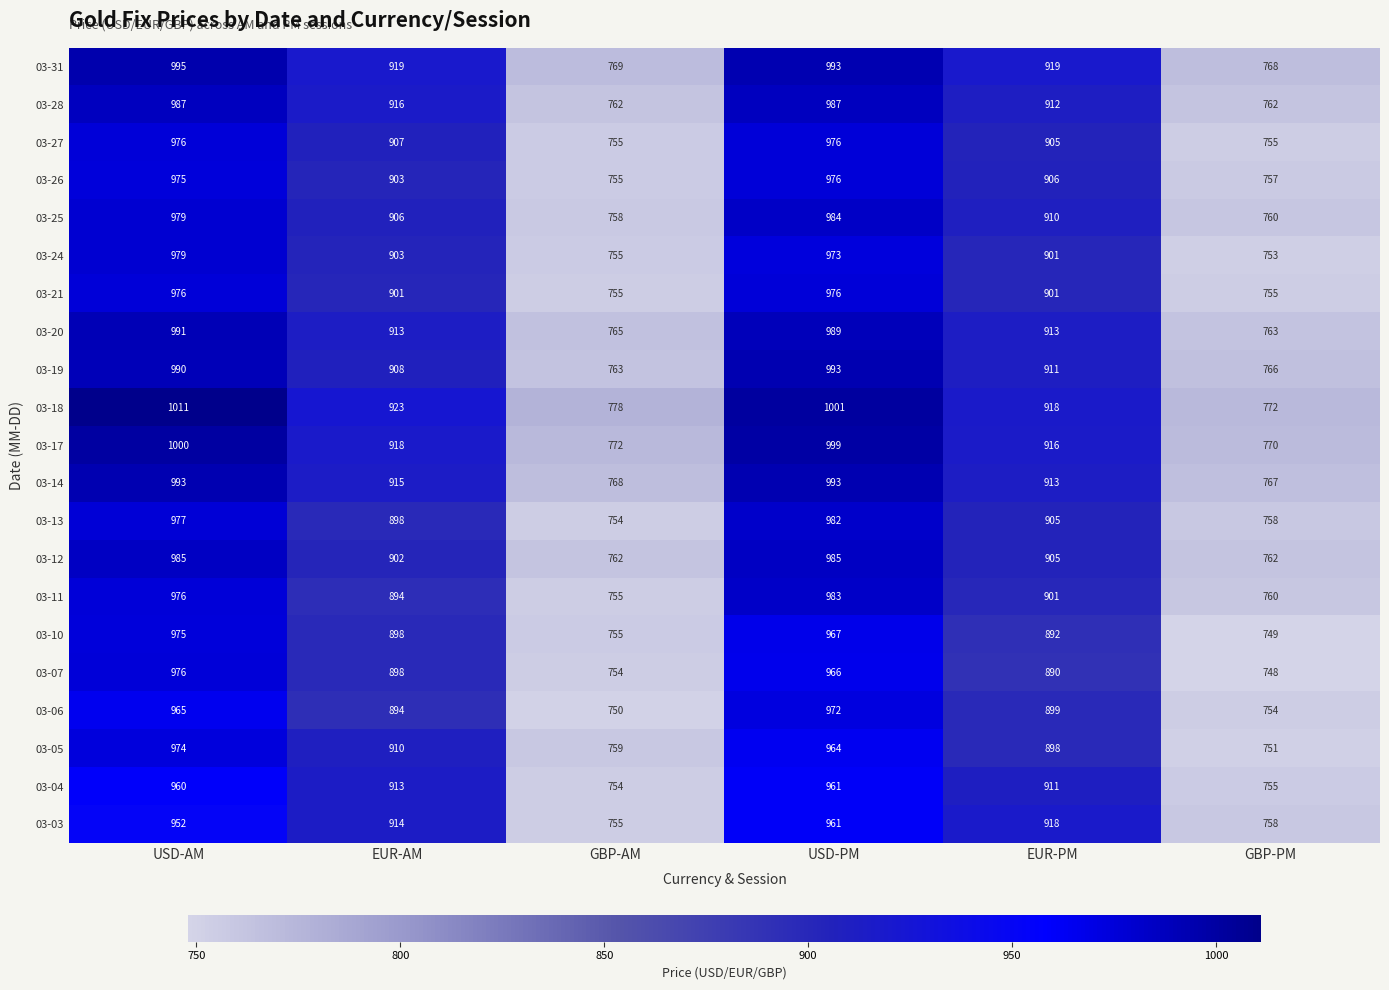

True or false: 03-06 has a value of 311 at USD-PM.

False